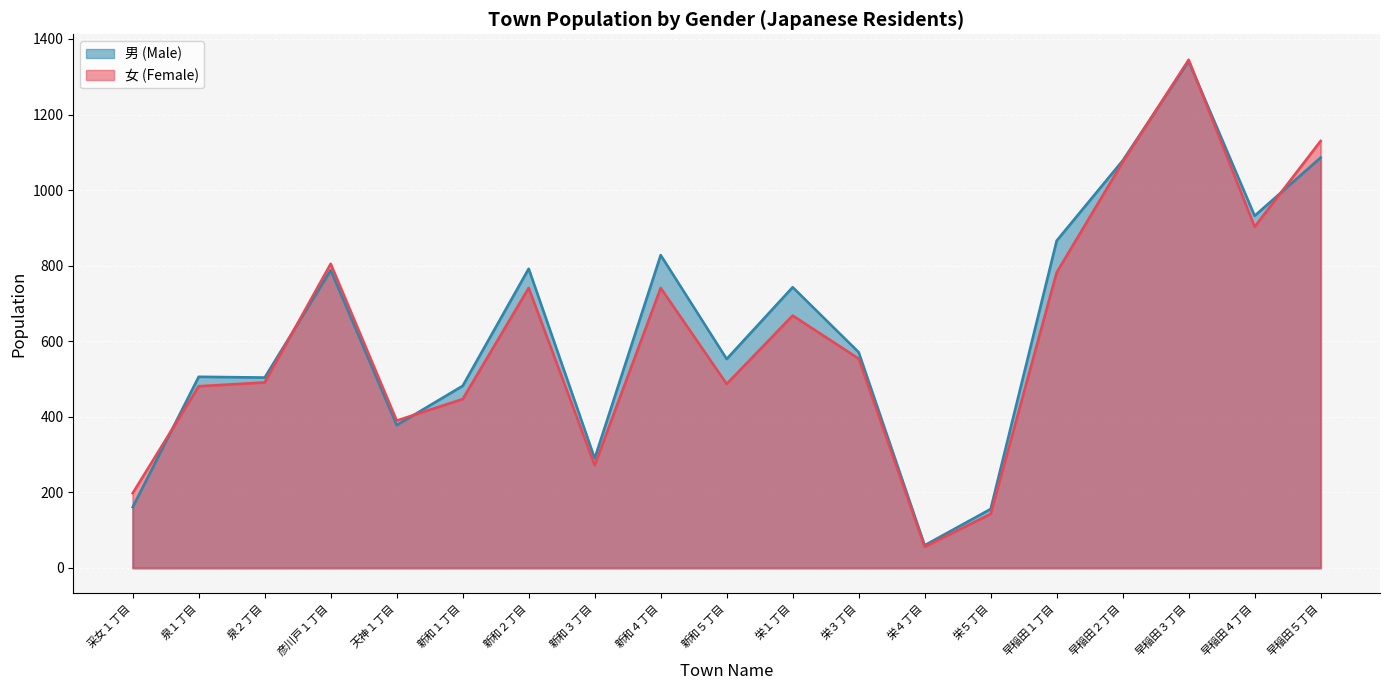

Which series changed the most between 泉２丁目 and 栄３丁目?

男